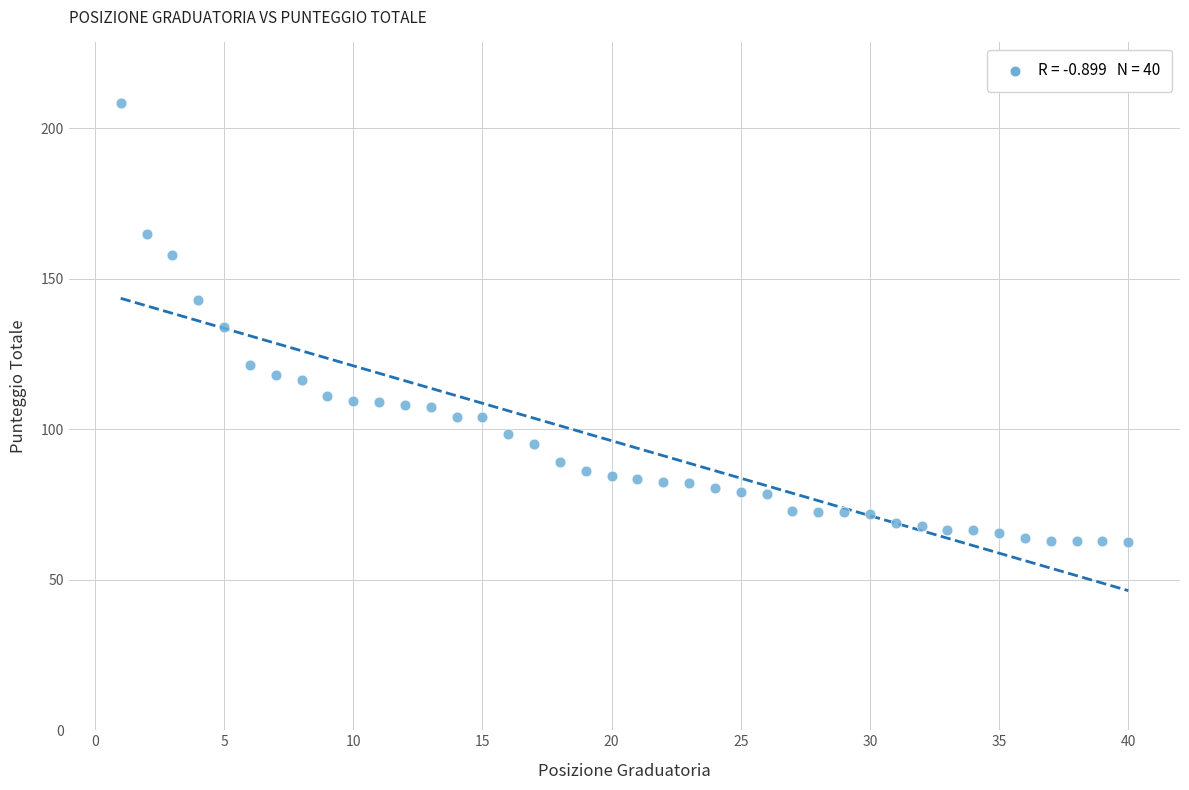

What is the range of Y values (max minus min)?

146.0